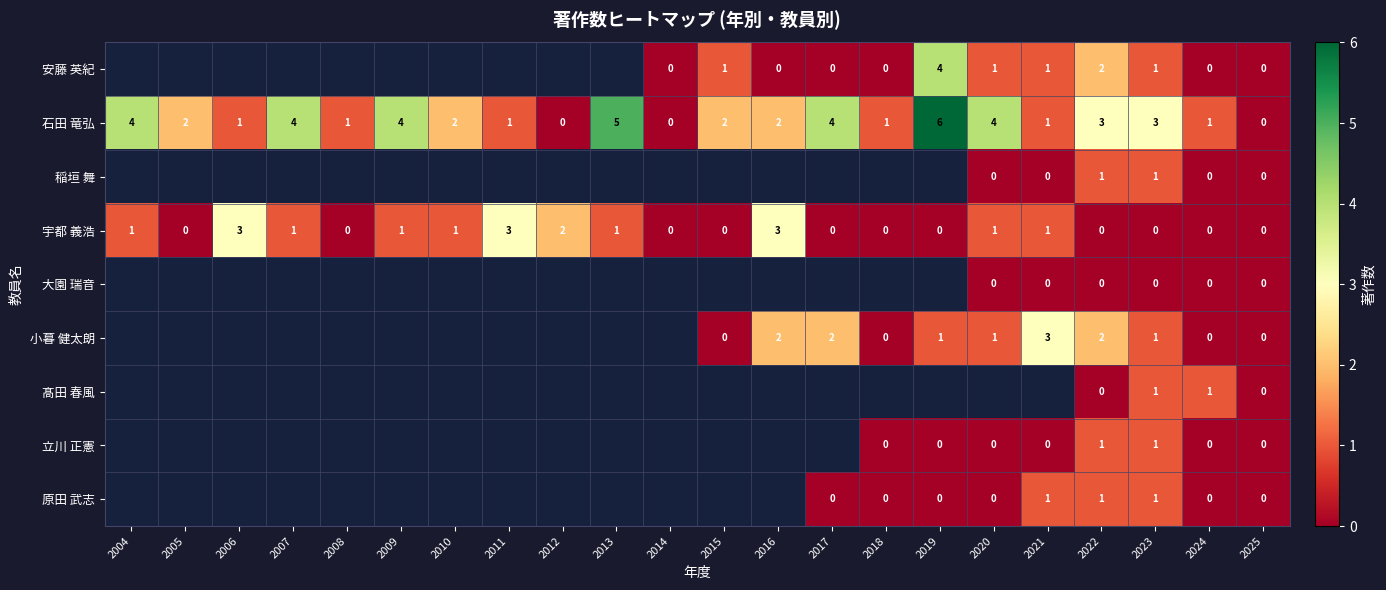

What is the total value across all series at 2023?

9